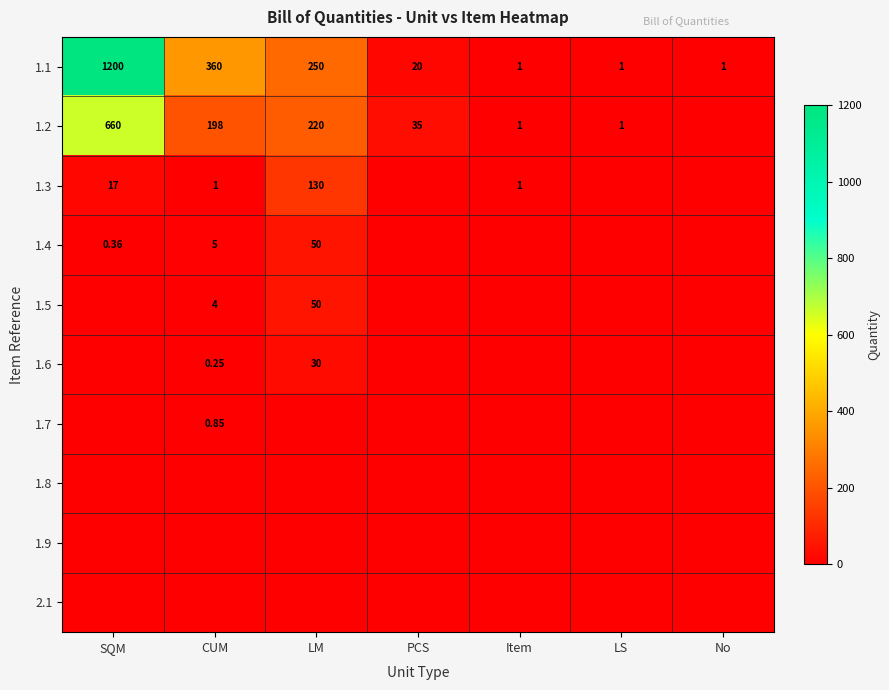

The 1.5 series shows 2.0 at CUM. True or false?

False